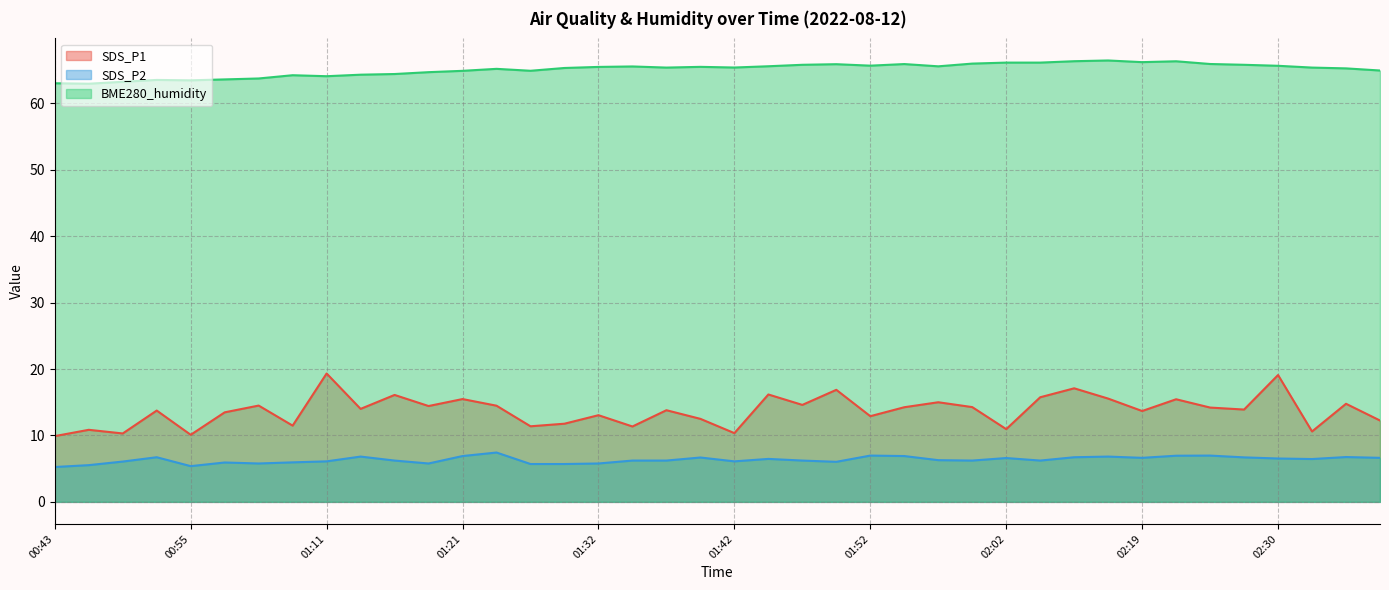

Count the number of categories in the chart.

40